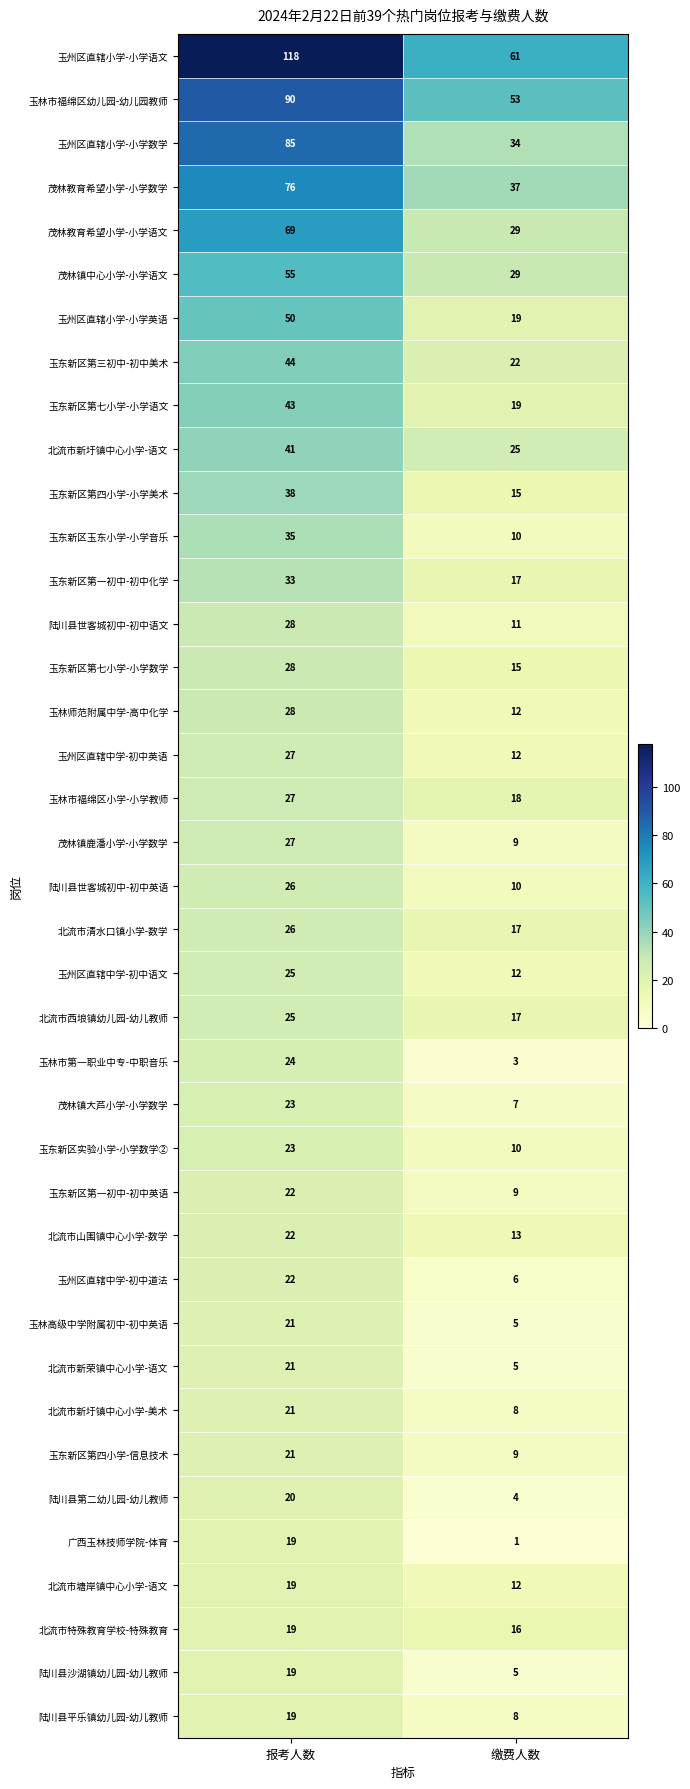

Is it true that 玉东新区第四小学-小学美术 equals 38 at 报考人数?

True